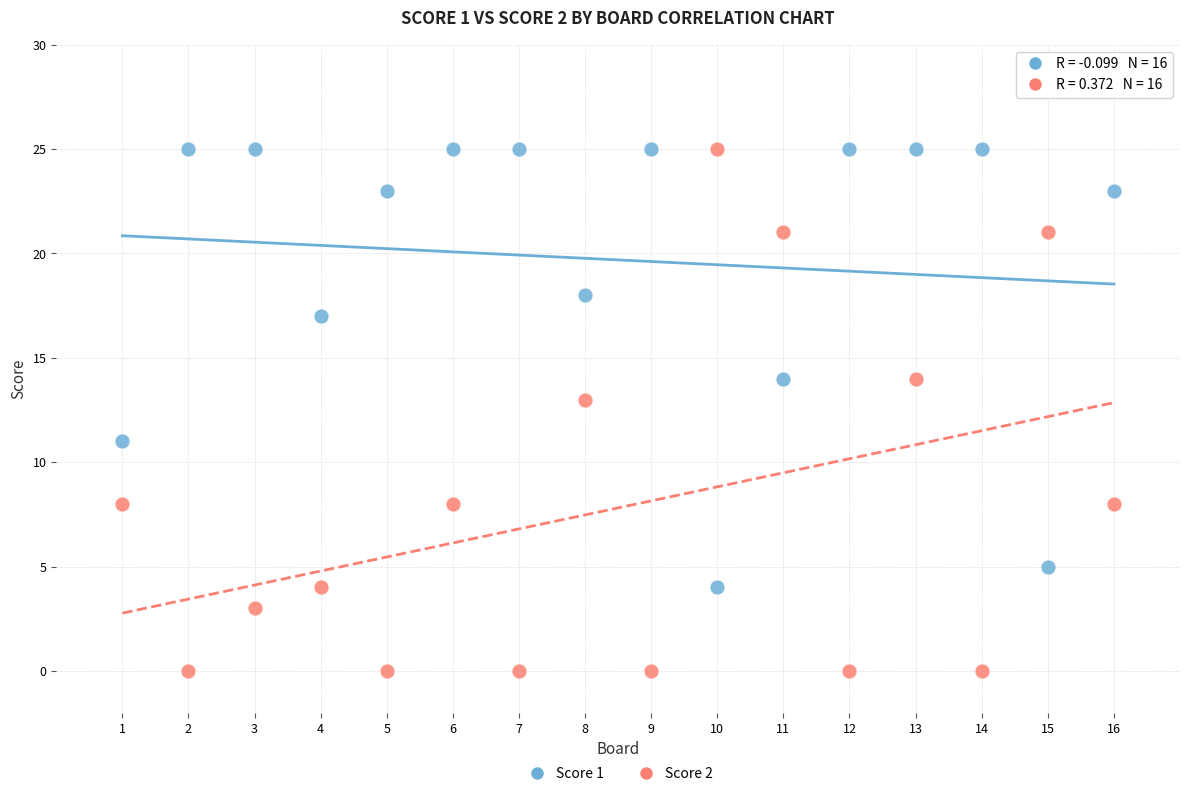

What is the X range (max minus min) for the scatter plot?

15